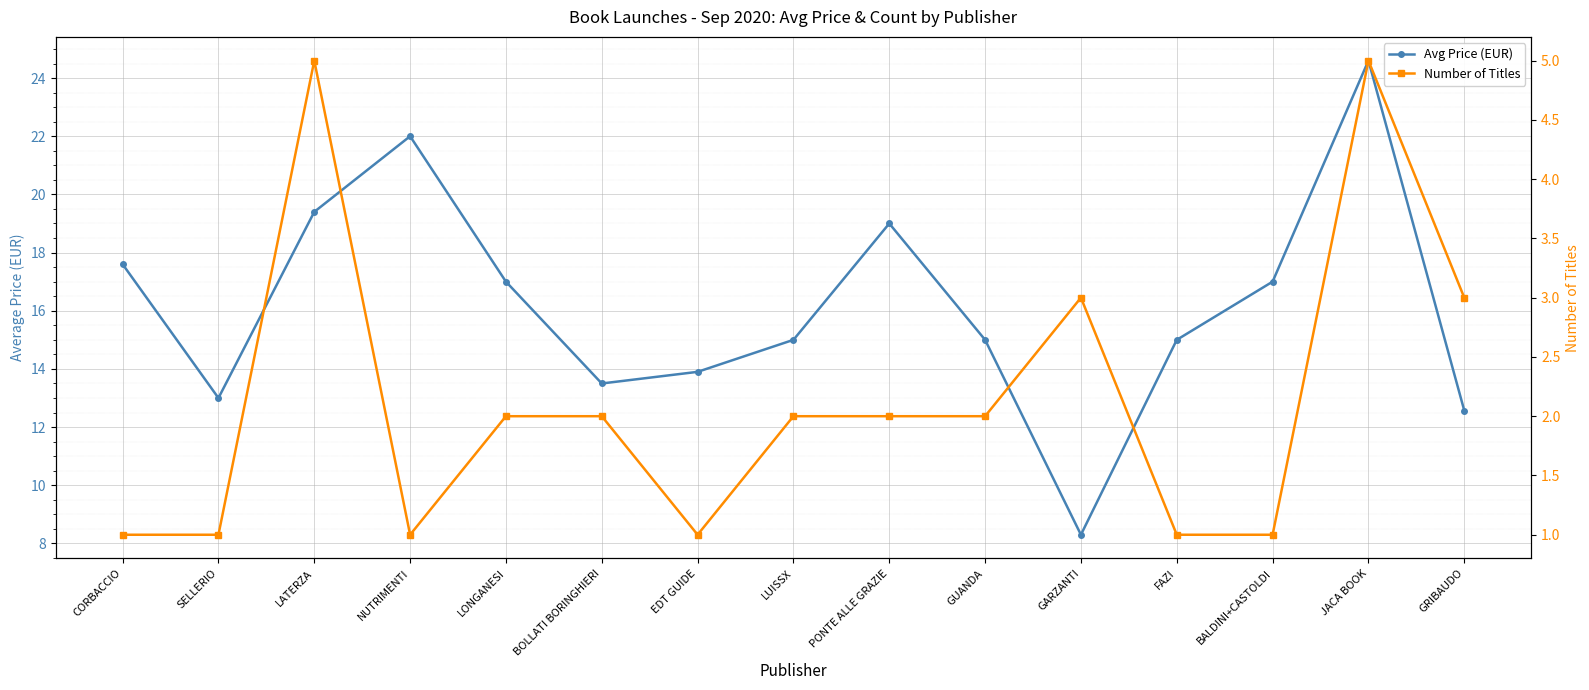

What is the total value across all series at NUTRIMENTI?

23.0